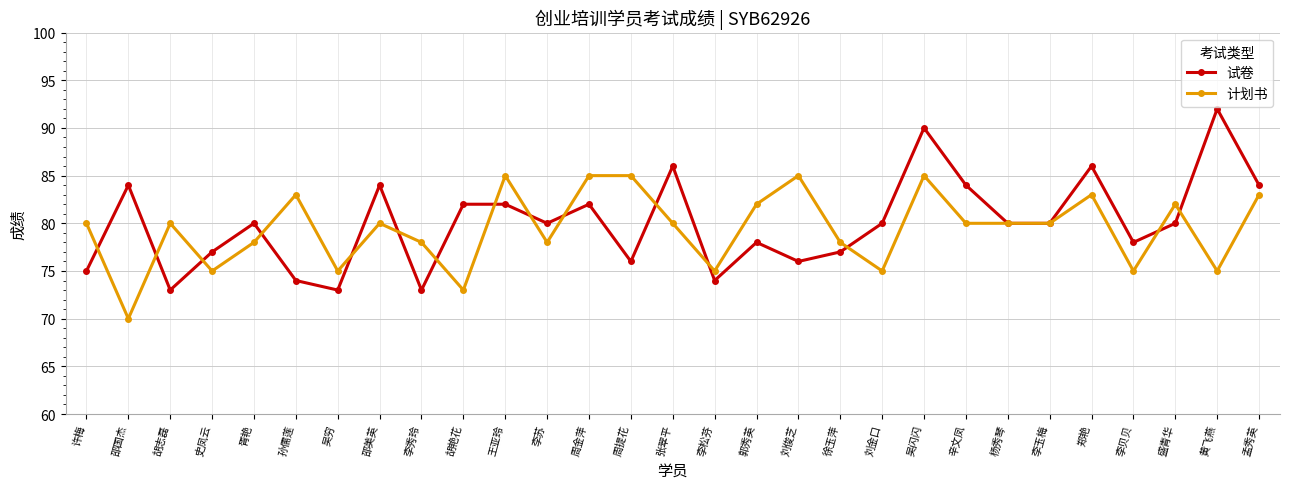

What value does the 计划书 series have at 史凤云, to the nearest 5?

75